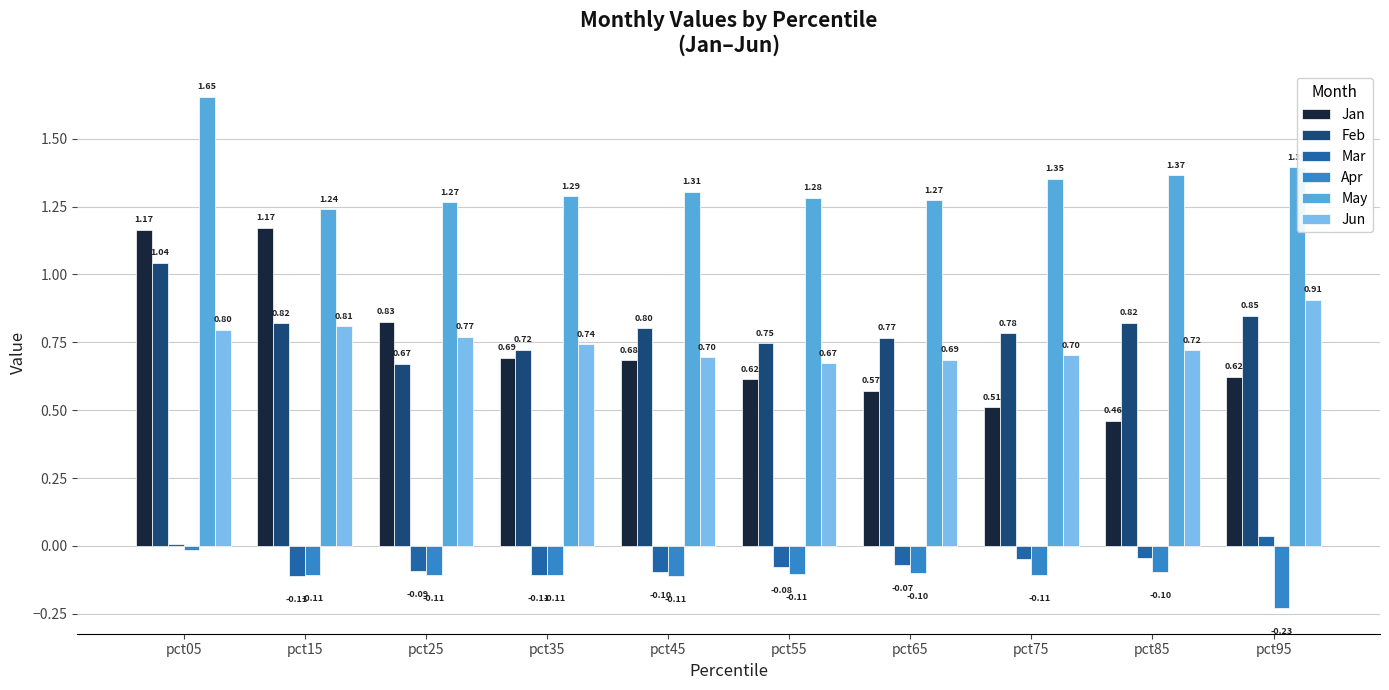

What are all the series names shown in the legend?

Jan, Feb, Mar, Apr, May, Jun